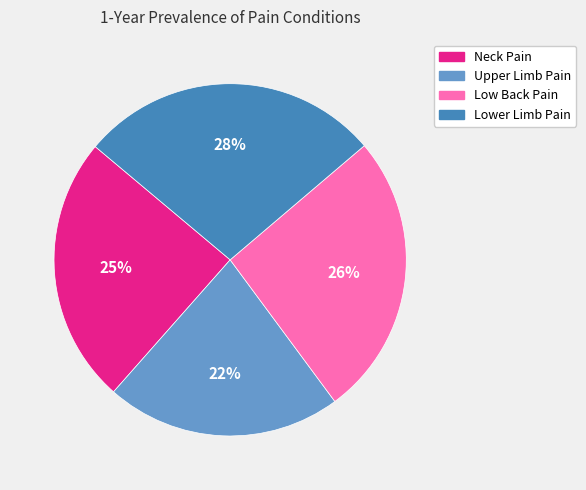

Is there any slice that represents more than half of the pie?

No